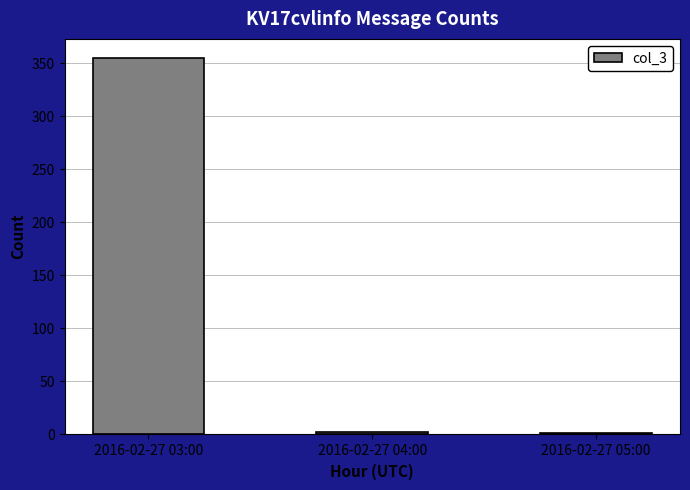

What is the greatest value displayed?

355